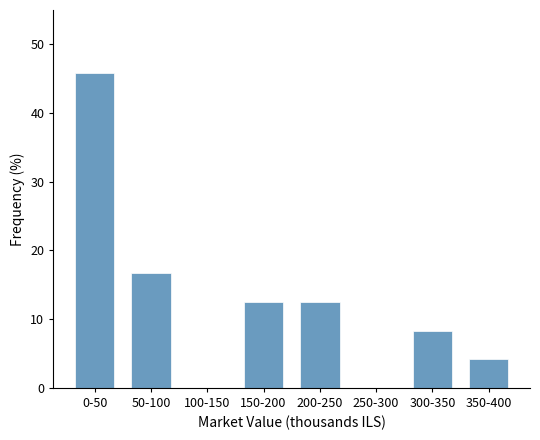

Reading right to left, what are all the values shown in this chart?

350-400=4.2	300-350=8.3	250-300=0.0	200-250=12.5	150-200=12.5	100-150=0.0	50-100=16.7	0-50=45.8